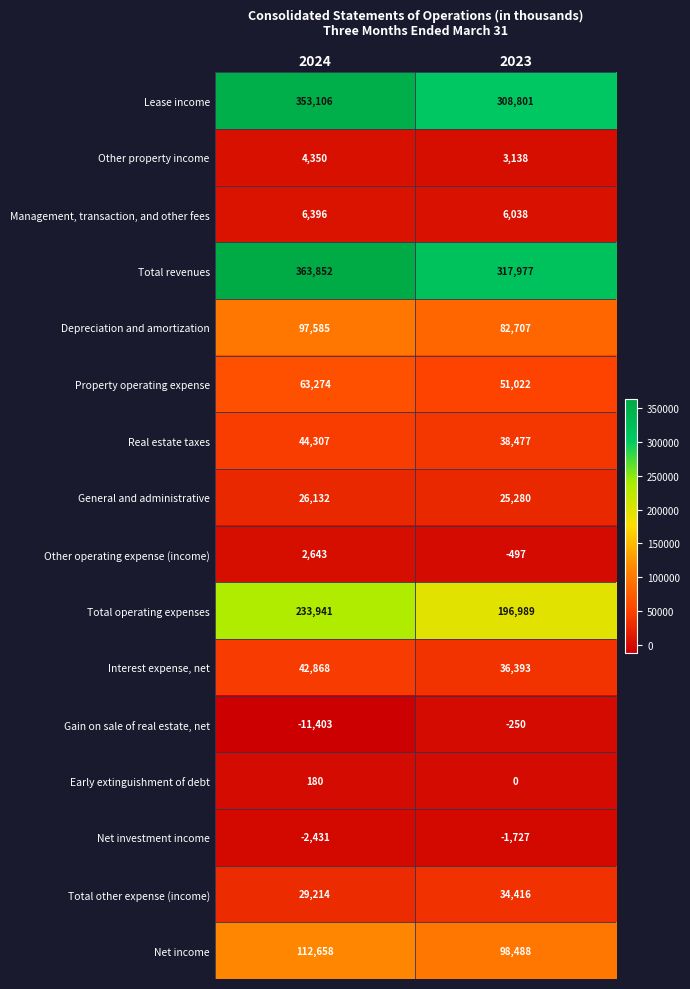

How many data points in Depreciation and amortization are less than 97585?

1